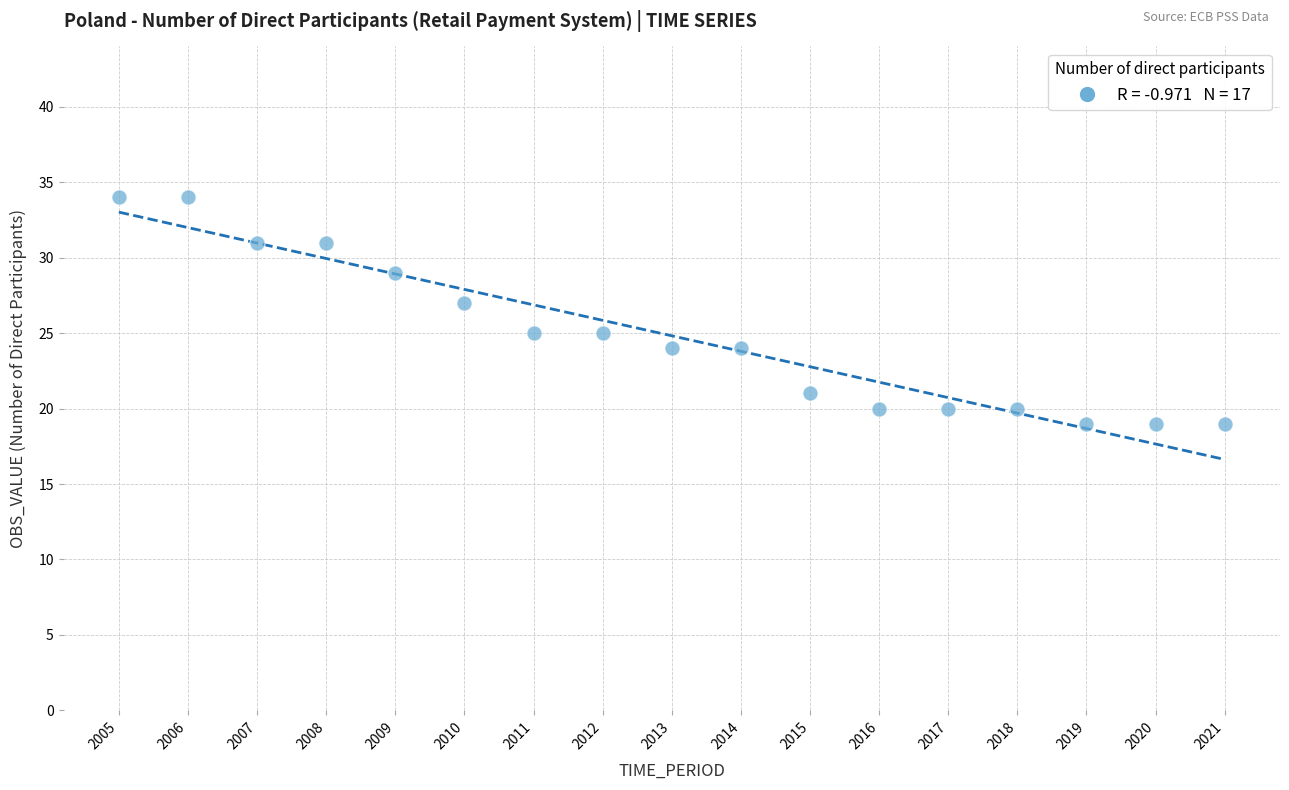

What is the range of X values (max minus min)?

16